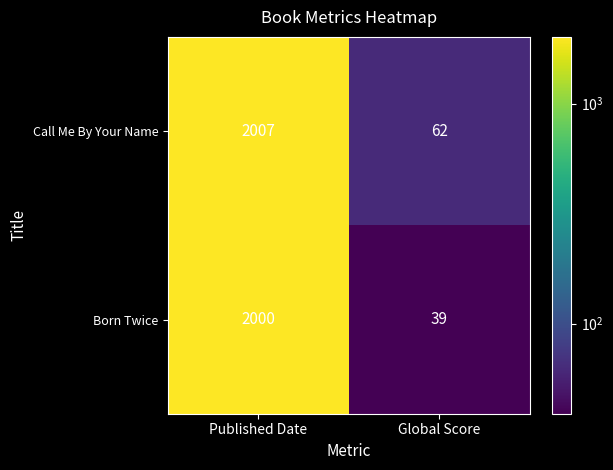

The value of Call Me By Your Name at Global Score is 104. True or false?

False